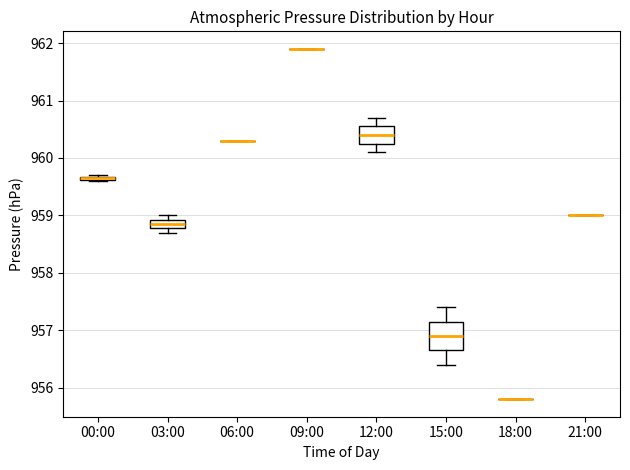

Which box is the tallest, from its lower edge to its upper edge?

15:00